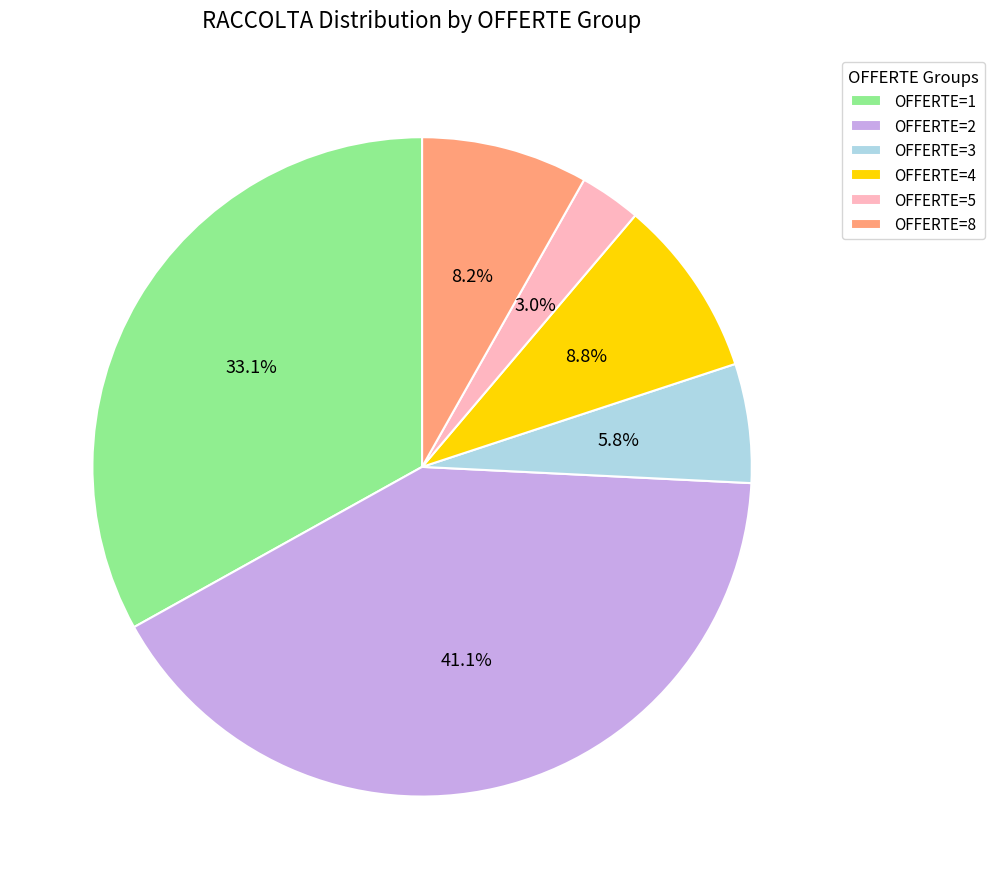

Is there any slice that represents more than half of the pie?

No